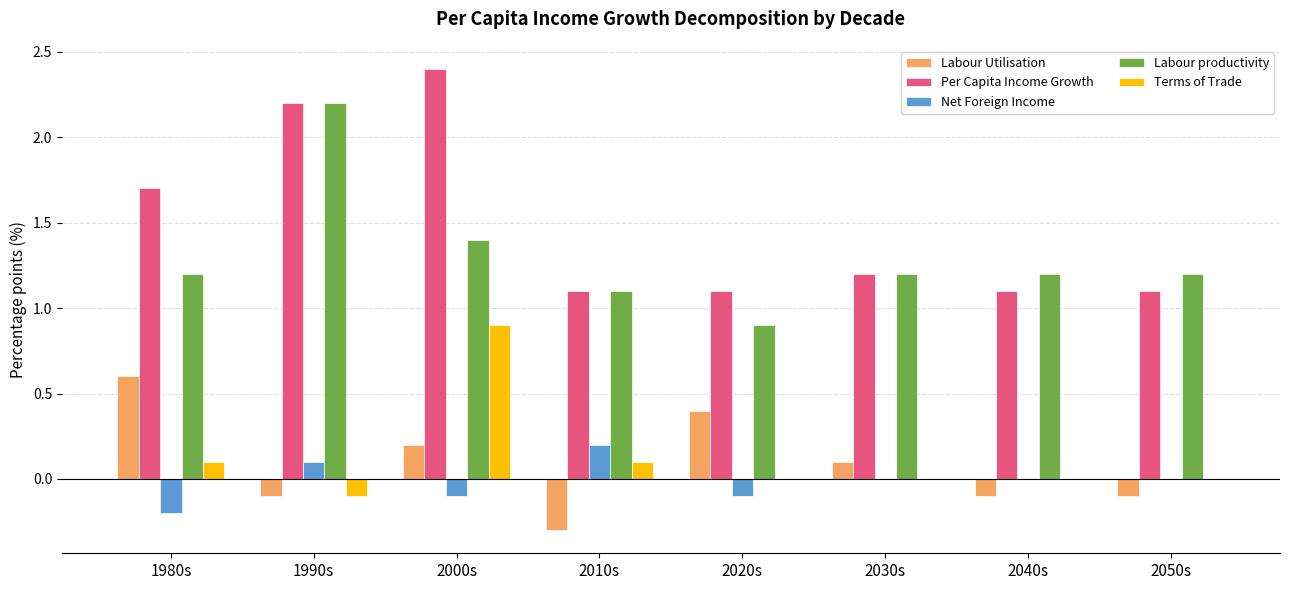

The value of Net Foreign Income at 1980s is -0.2. True or false?

True